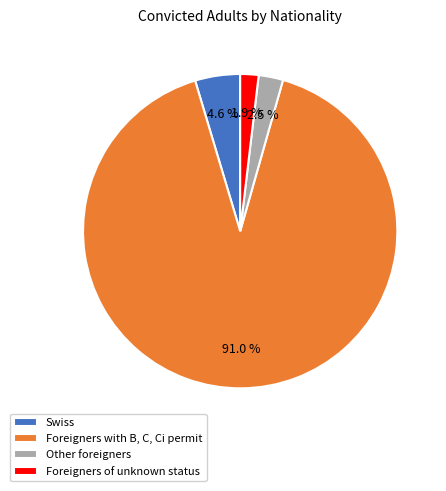

What percentage do Foreigners of unknown status and Other foreigners together represent?

4.4%